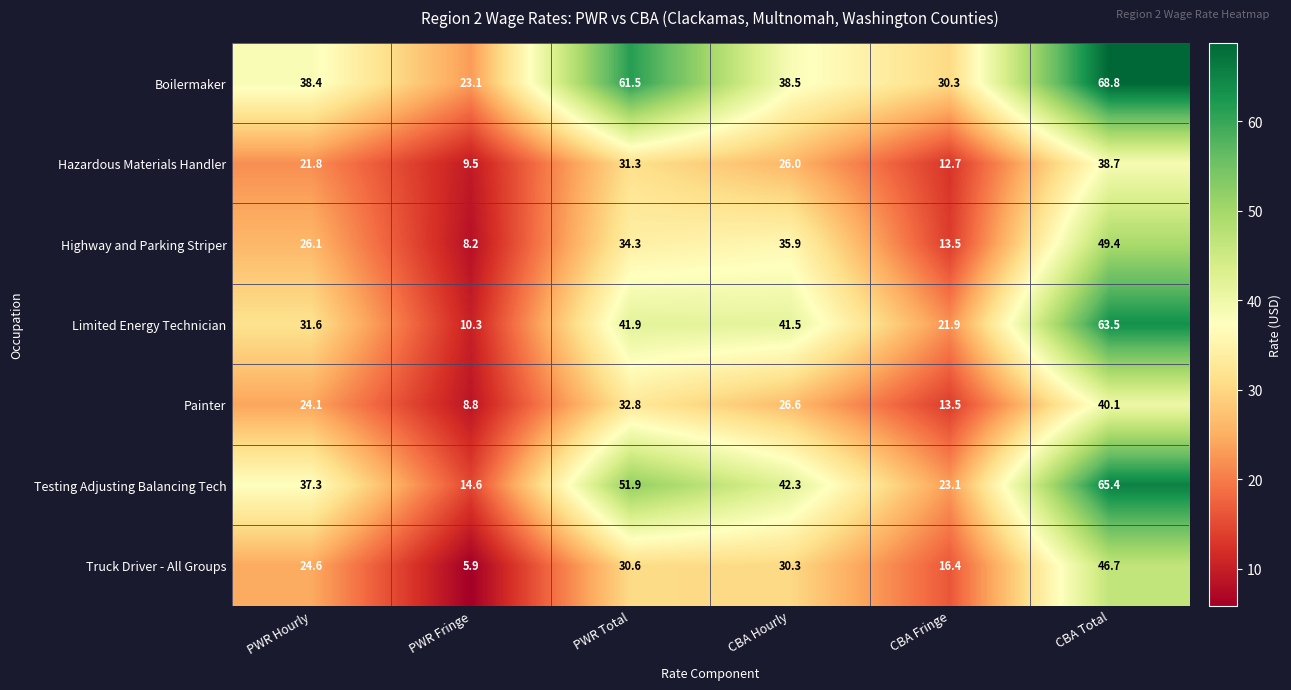

At which category is the sum across all series the highest?

CBA Total